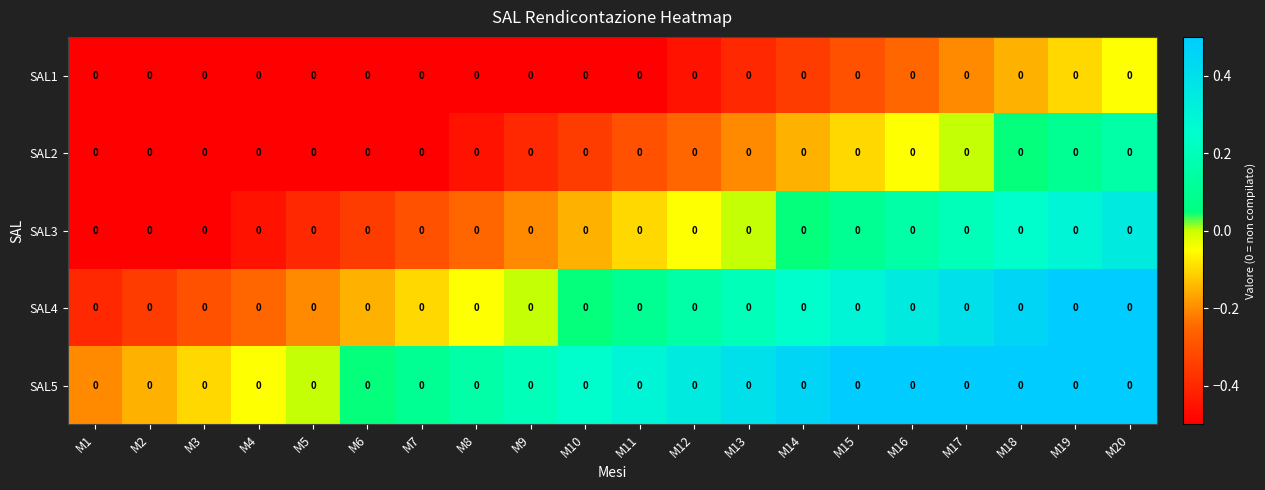

Rank the series by their average value, from lowest to highest.

SAL1, SAL2, SAL3, SAL4, SAL5